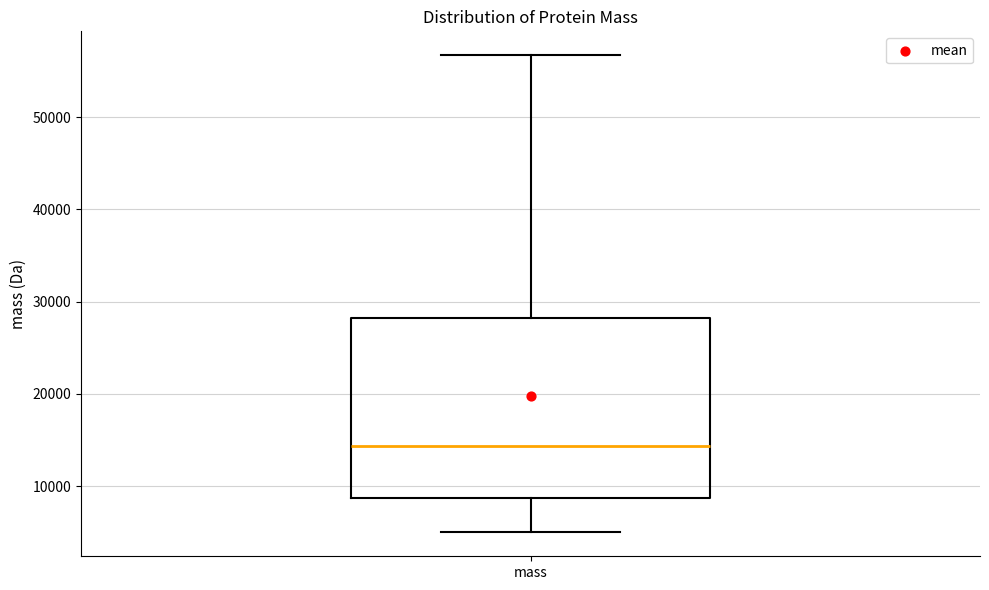

Transcribe this box plot: give where the median line is, the range the box spans, and where the two whiskers end, as read against the y-axis. The values are not printed on the chart, so give them approximately, as read against the axis.

median 14000, box 9000 to 28000, whiskers 5000 to 57000